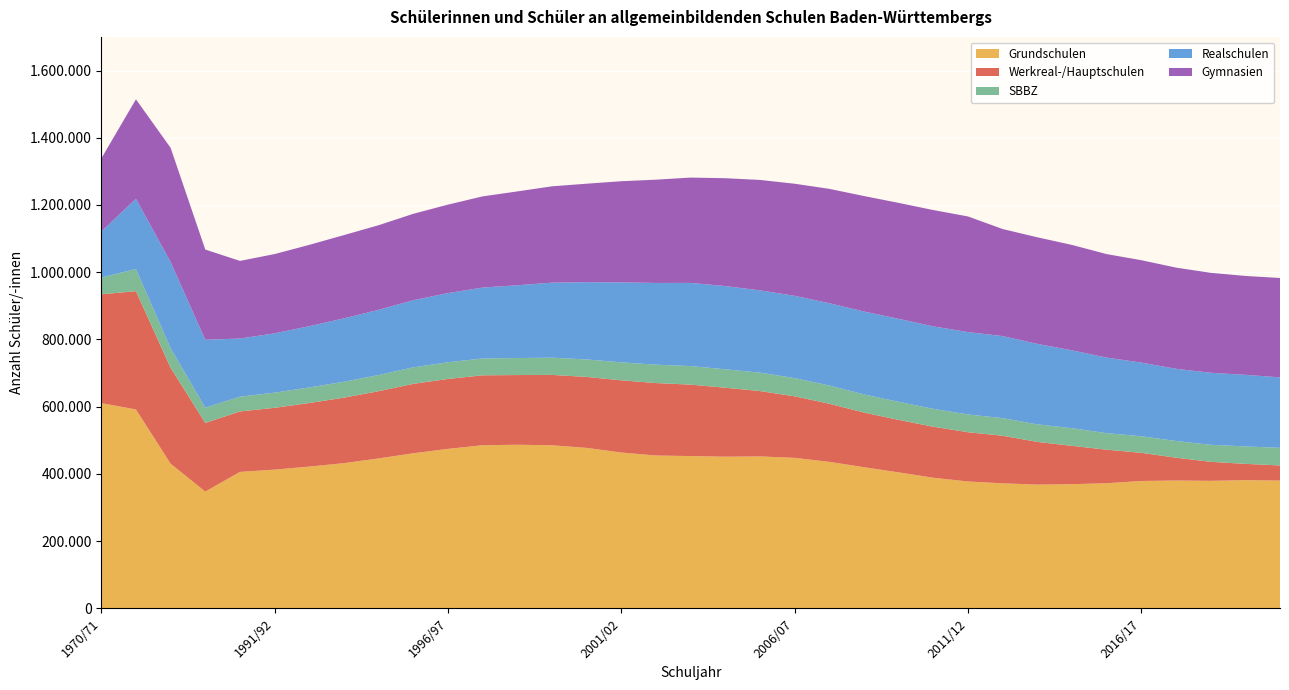

Reading right to left, list all the values displayed in this chart.

Grundschulen: 380214	381388	379426	380401	378946	372309	369439	368219	371997	377492	388632	404540	419964	435811	447796	452015	451232	453084	454759	463640	477429	485188	486737	485361	474482	461413	446087	432021	421788	412759	405951	347504	430384	591713	610634
Werkreal-/Hauptschulen: 44980	48489	56577	67889	83728	99771	114048	127068	141482	146564	151731	156171	162631	172975	182988	194437	205161	212517	215532	214758	211084	209327	207386	207961	208045	206505	200033	194798	189091	183880	179890	204178	285411	351832	323649
SBBZ: 52440	51891	50559	49659	49339	49175	52492	52176	52475	52822	53175	53776	53927	54169	54227	54804	54823	55199	54565	53501	52003	51217	50600	50068	49647	49088	48025	47336	46313	45064	43978	45168	58032	65851	50021
Realschulen: 209552	212972	214325	214777	219116	224720	231631	239350	244103	245006	245352	246779	246656	244834	244836	244798	247564	247412	243210	237855	229836	223230	216465	210949	205711	199732	193921	188602	182338	176413	172920	202157	256490	209034	136781
Gymnasien: 295640	294183	297269	301008	304599	307897	313524	317073	318354	344002	345998	344932	343421	340191	333322	328449	320846	313302	307204	300906	292966	286491	279141	271236	263142	256979	251767	247654	241834	235834	230916	268370	339696	295924	217162